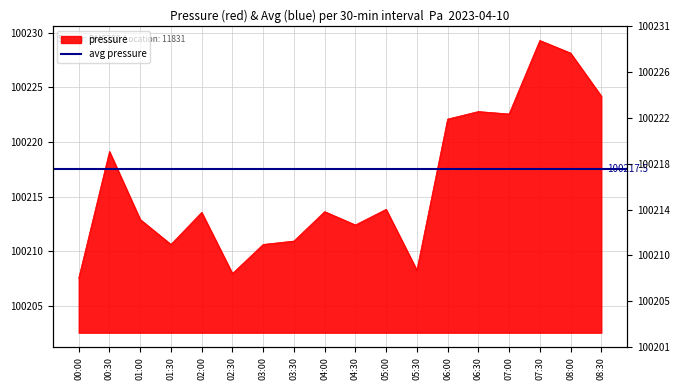

What is the label of the 5th point from the right?

06:30